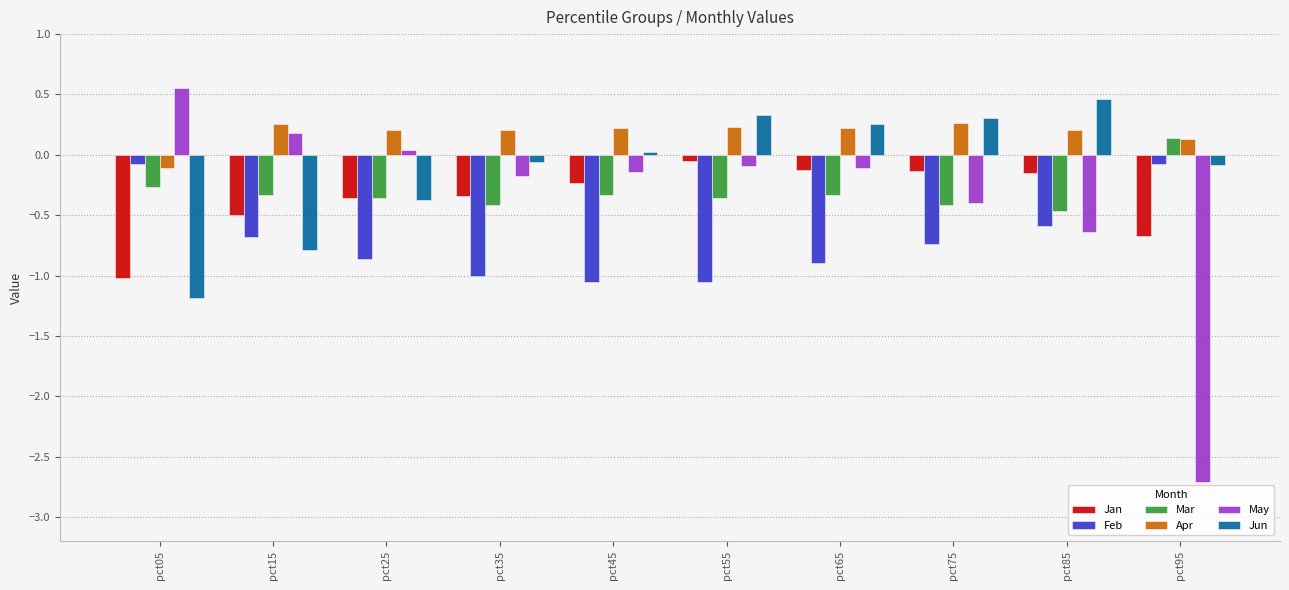

What is the difference between the highest and lowest values at pct45?

1.3